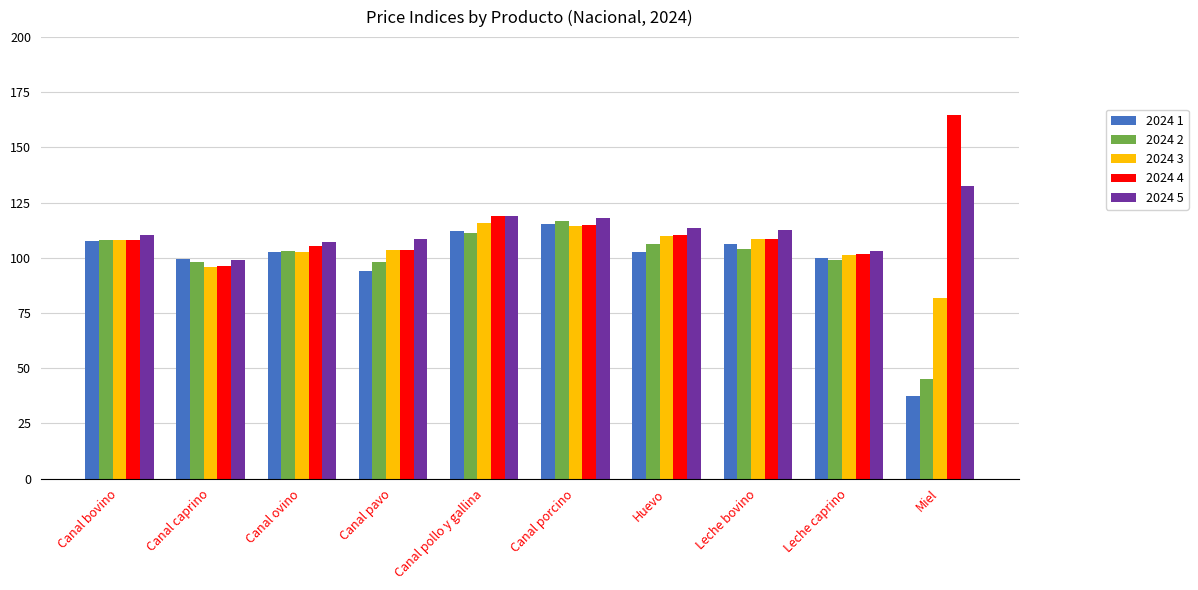

Is the value of 2024 2 at Leche caprino greater than the value of 2024 4 at Canal pavo?

No